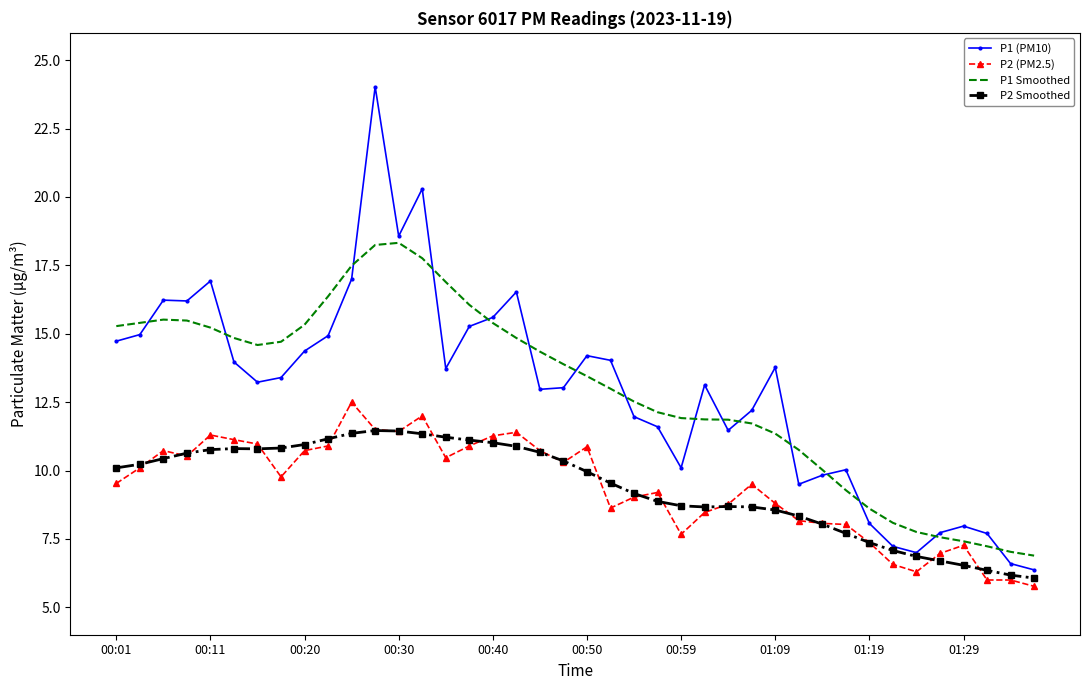

What is the greatest value displayed?

24.0